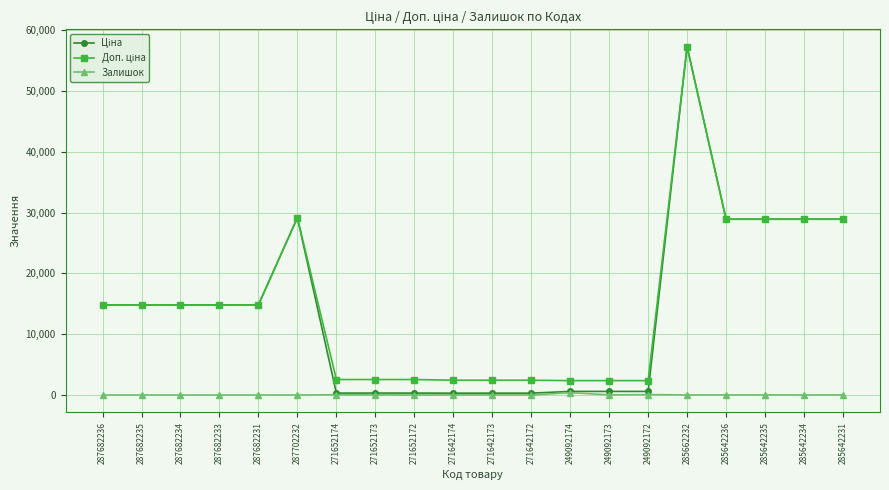

The Залишок series shows 5.0 at 271652172. True or false?

True